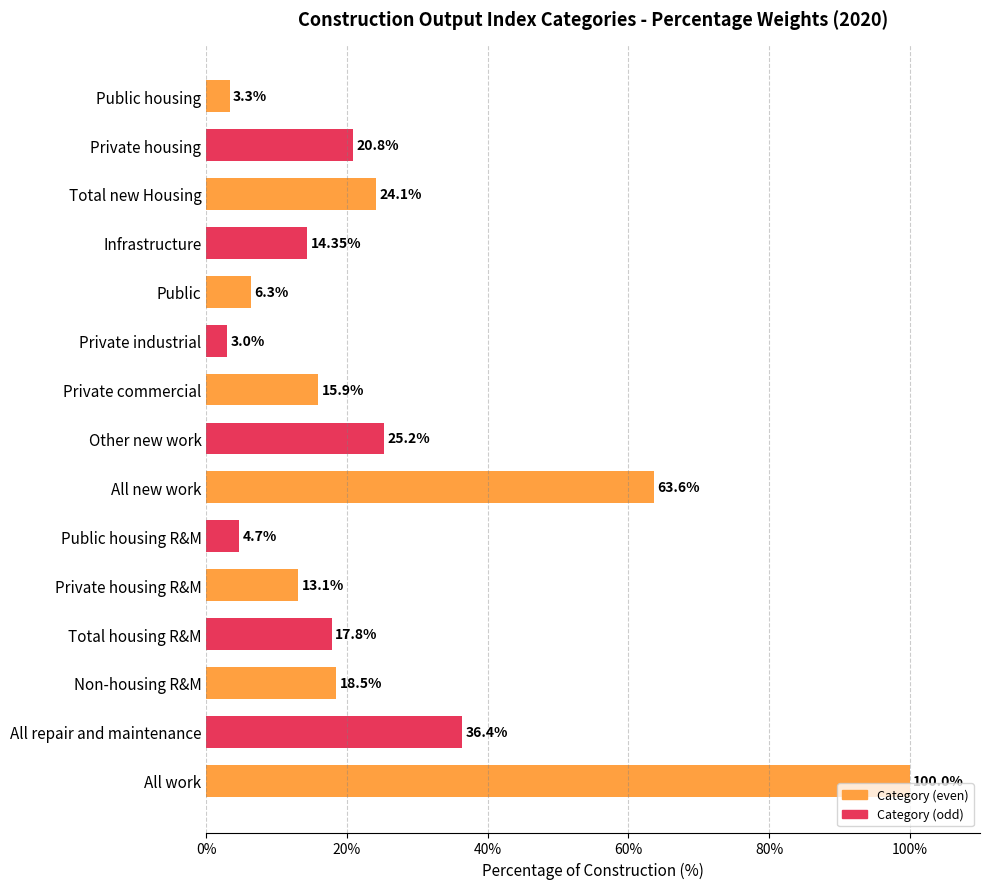

What is the label of the 7th bar from the bottom?

All new work